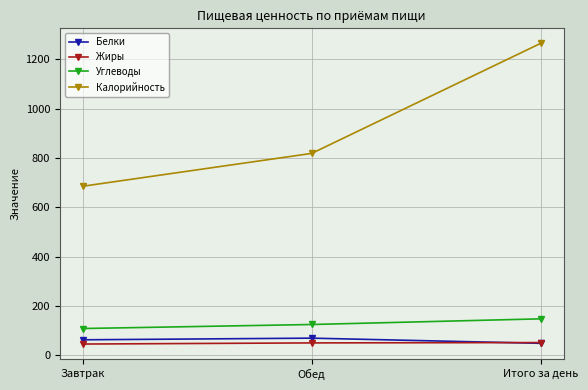

Is it true that Белки equals 63.6 at Завтрак?

True